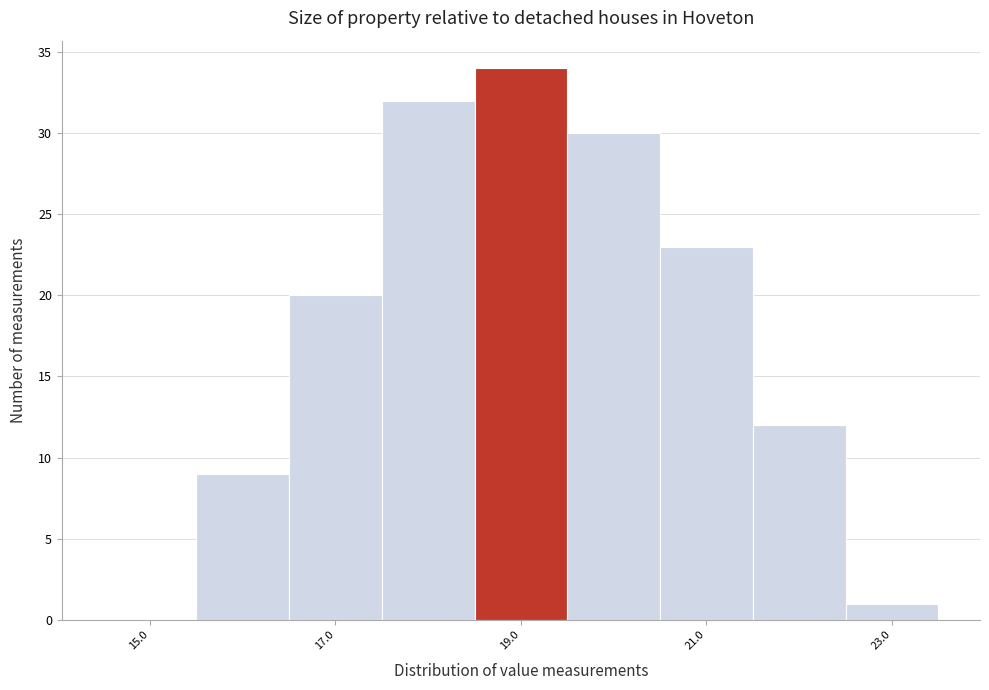

Over which range of the x-axis is the bar tallest?

18.5 to 19.5